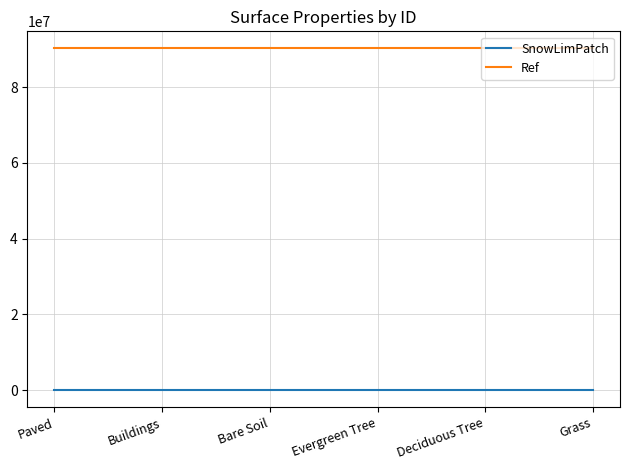

The value of Ref at Grass is 54402018. True or false?

False